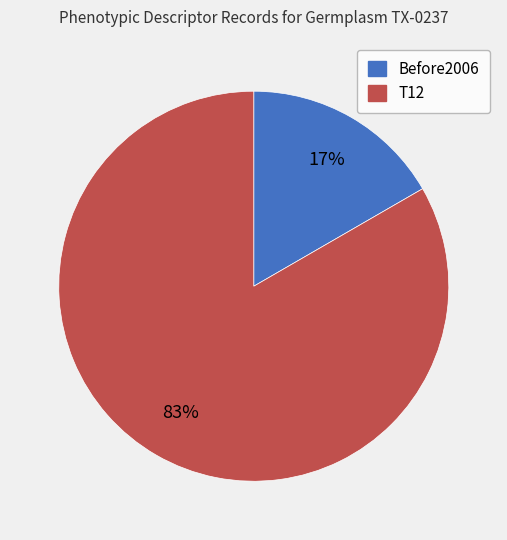

Which slice represents more than half of the pie?

T12